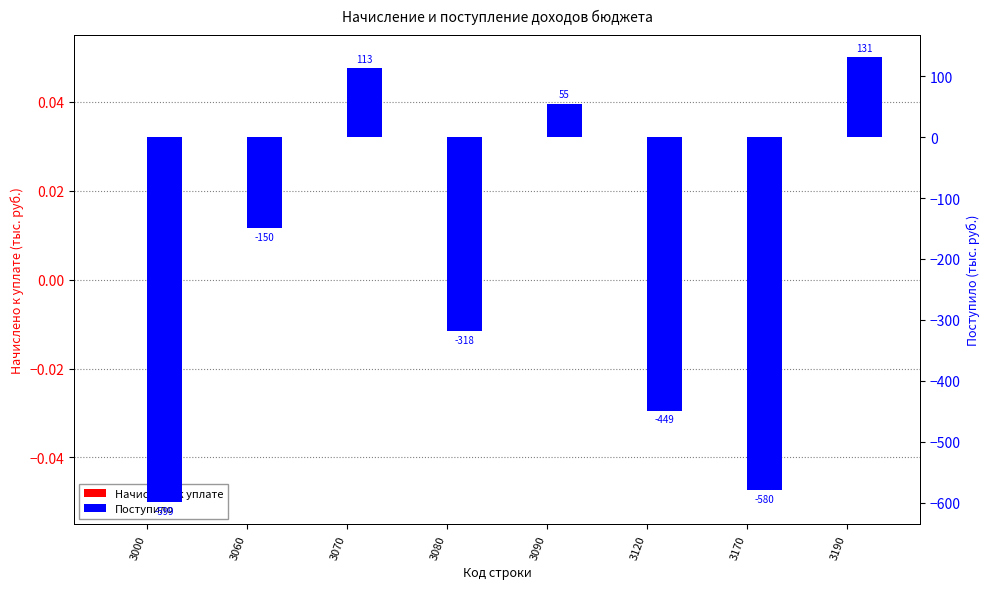

Count the number of data series in this chart.

2